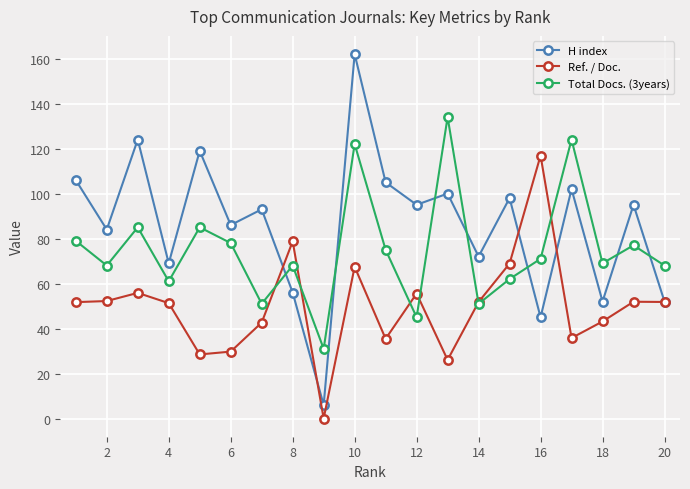

What is the value of the H index point at the 9th from the left?

6.0